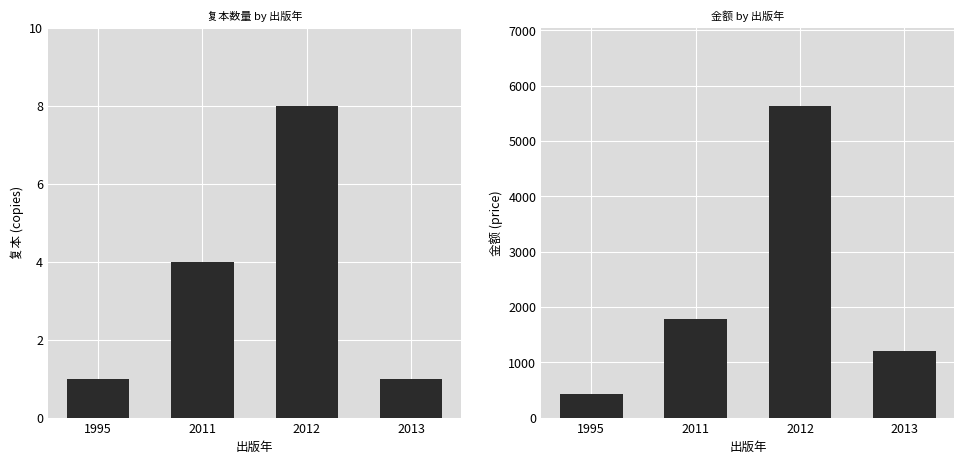

What is the sum of the 金额 values at 2011 and 1995?

2202